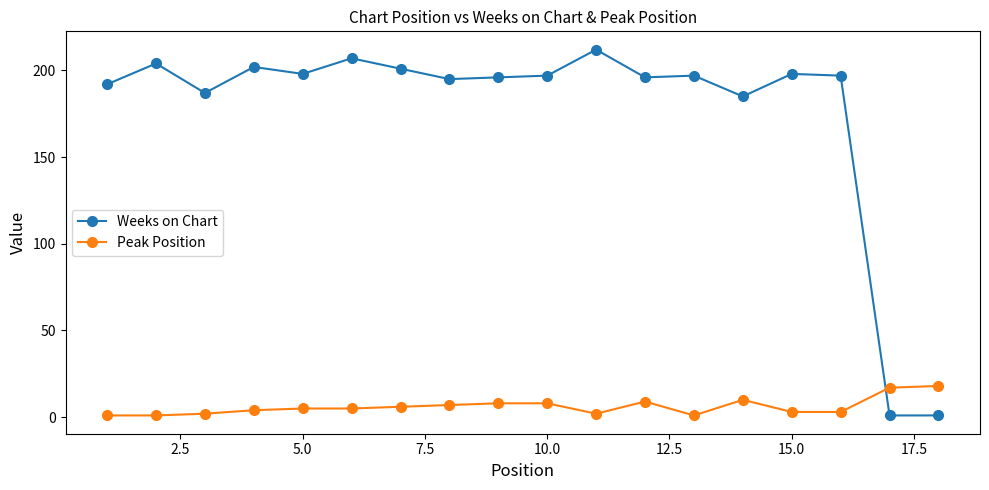

True or false: Weeks on Chart and Peak Position cross at least once.

True